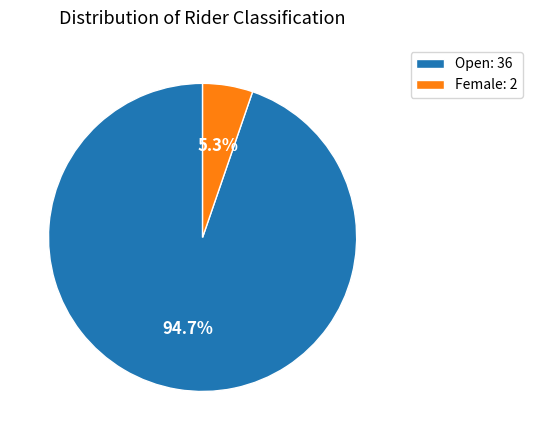

Is Open the majority of the pie?

Yes